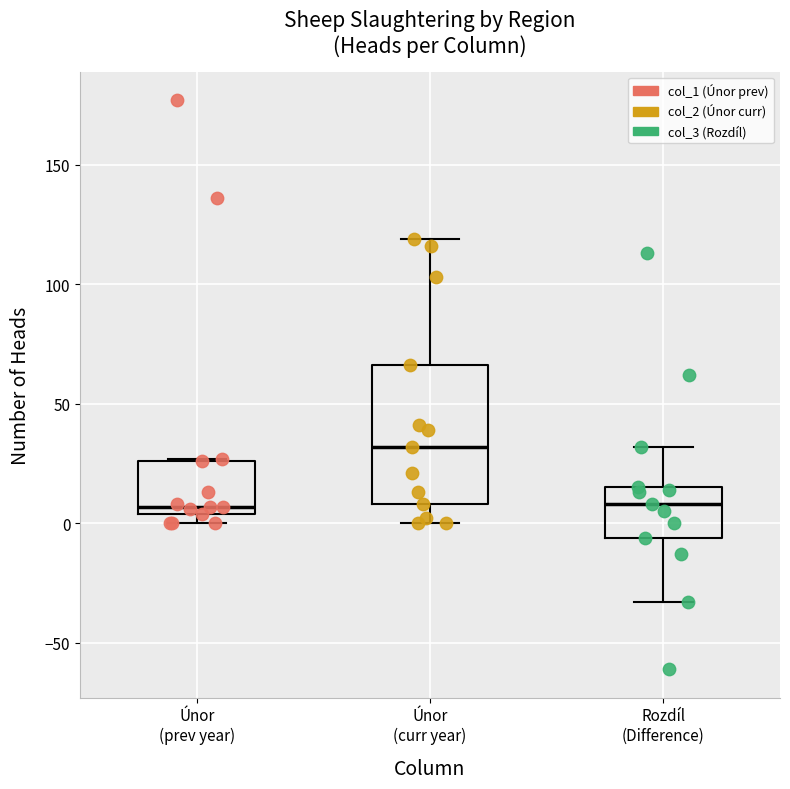

Reading left to right, transcribe this box plot: for each box, give where its median line is, the range the box spans, and where its two whiskers end, as read against the y-axis. The values are not printed on the chart, so give them approximately, as read against the axis.

Únor (prev year): median 5 (just above the box's lower edge), box 5 to 25, whiskers 0 to 25
Únor (curr year): median 30, box 10 to 65, whiskers 0 to 120
Rozdíl (Difference): median 10, box -5 to 15, whiskers -35 to 30